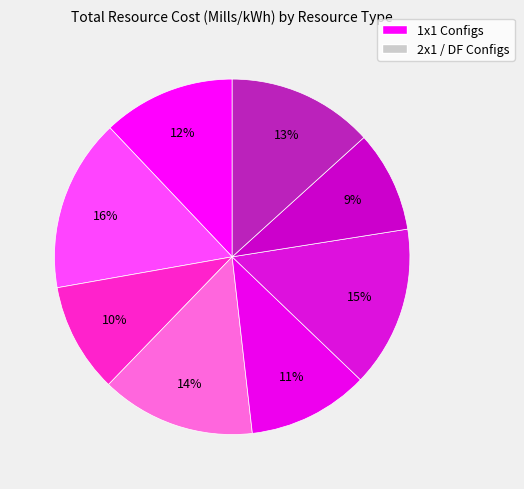

How many segments does this pie chart have?

8